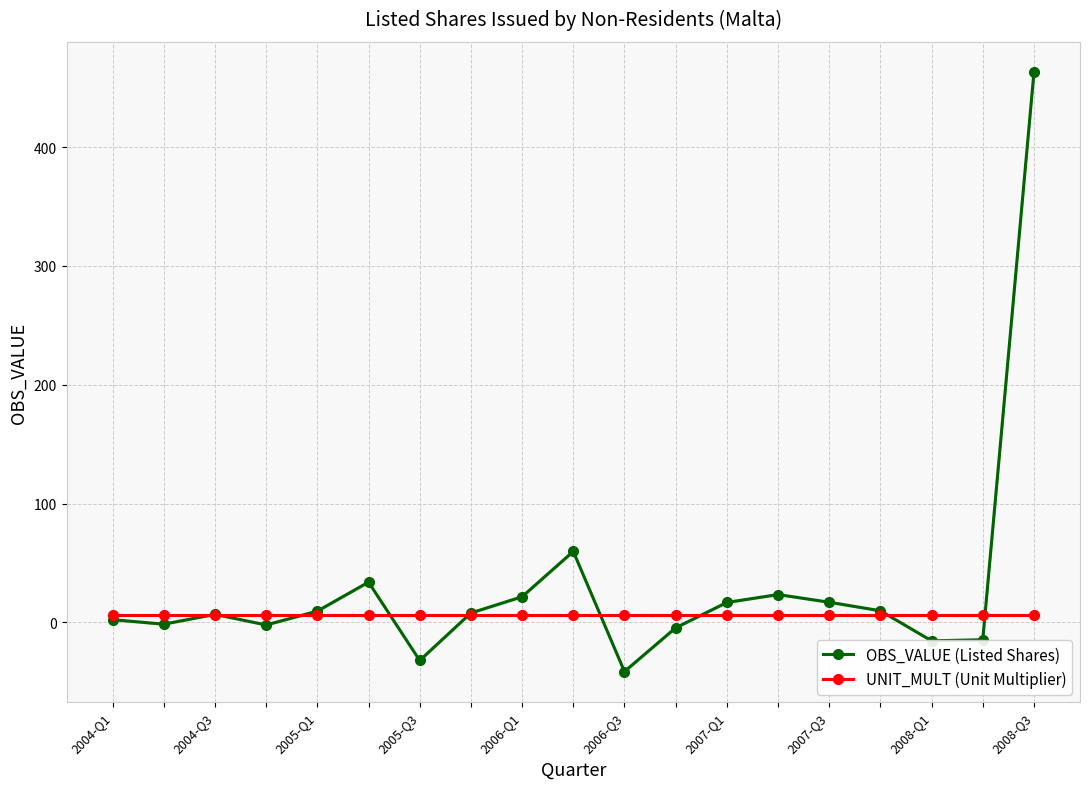

At how many categories does at least one series exceed 196?

1